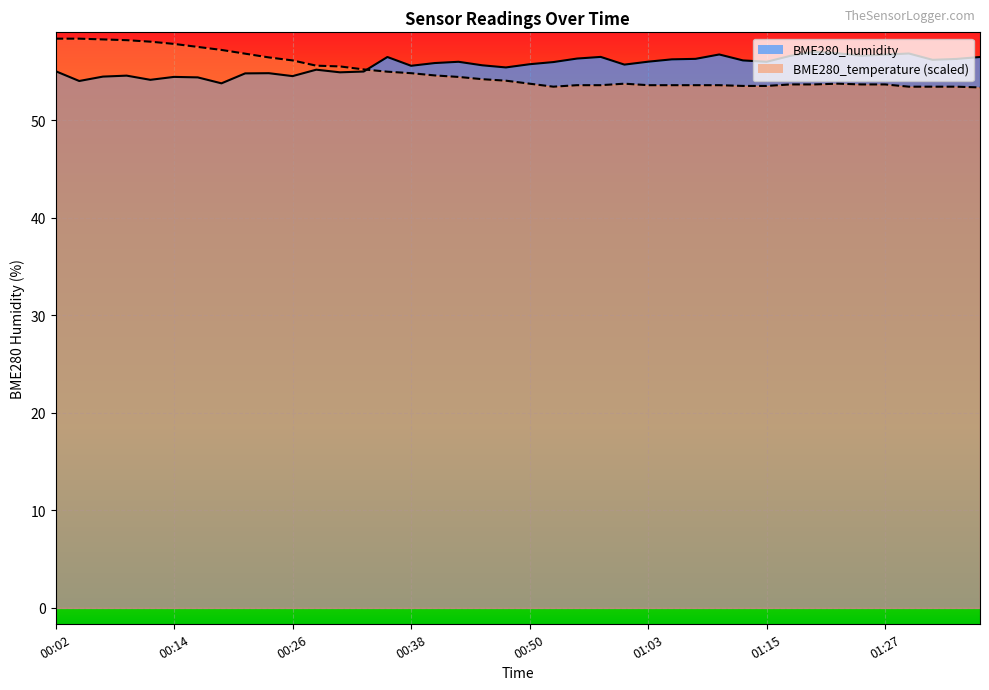

What position from the right is 00:50?

20